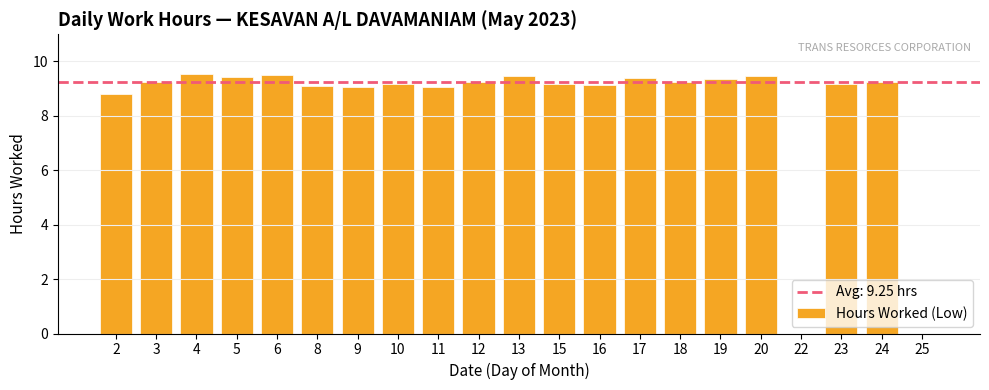

Are the bars horizontal?

No